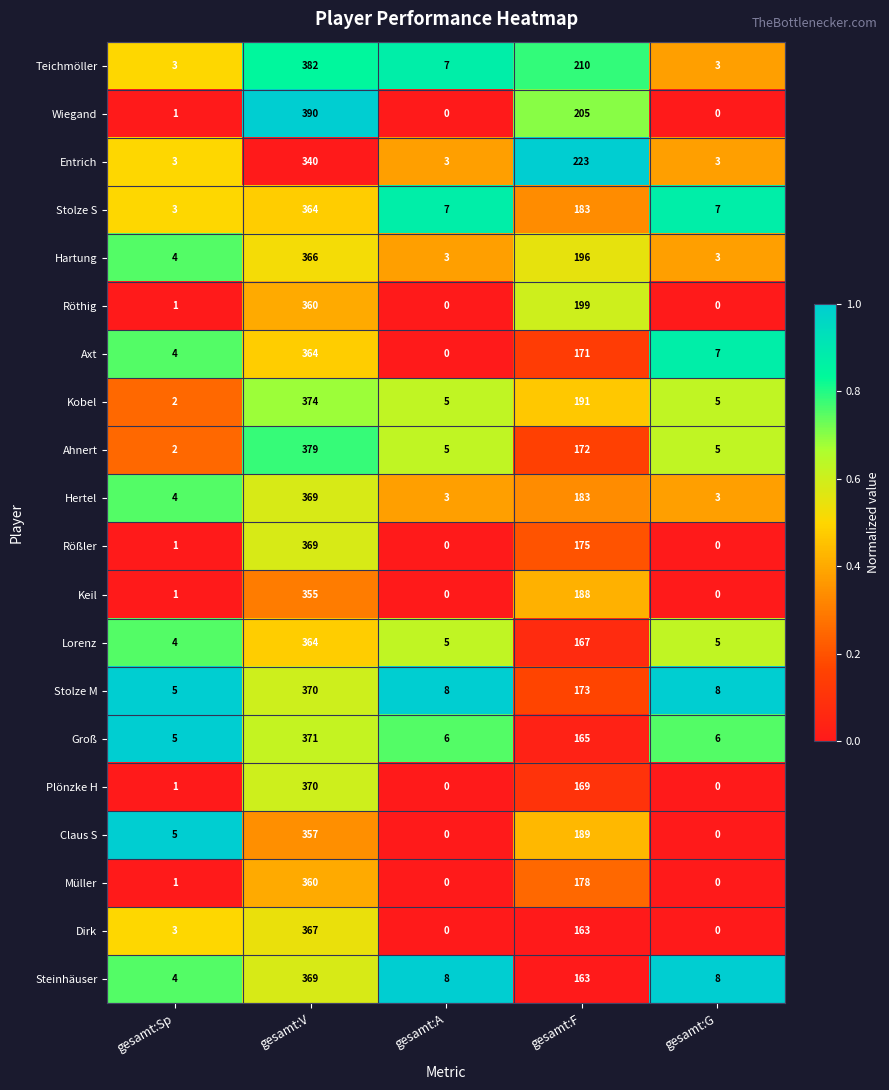

The Hartung series shows 4 at gesamt:G. True or false?

False